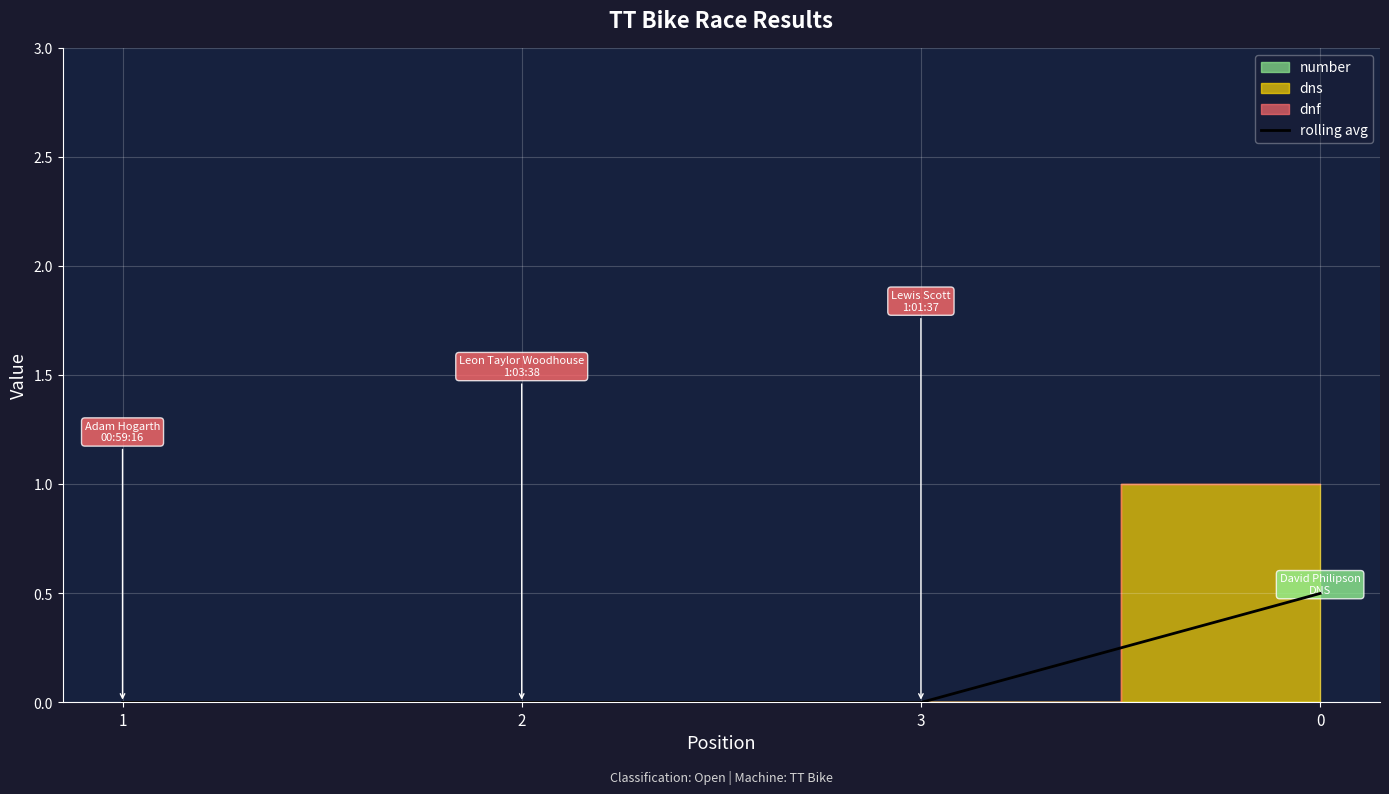

Between 2 and 1, which is larger?

2